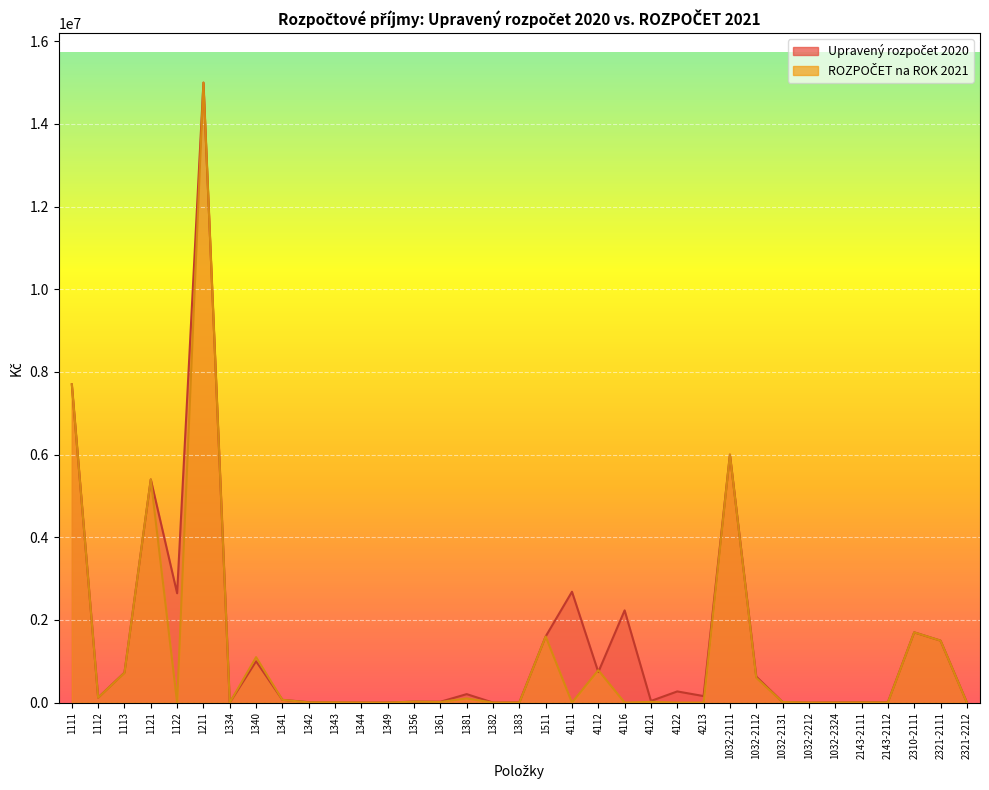

Reading right to left, transcribe all the data shown in this chart.

Upravený rozpočet 2020: 2321-2212=5000.0	2321-2111=1500000.0	2310-2111=1700000.0	2143-2112=7000.0	2143-2111=9000.0	1032-2324=4157.6	1032-2212=0.0	1032-2131=13767.3	1032-2112=630000.0	1032-2111=6000000.0	4213=157800.0	4122=270188.8	4121=39500.0	4116=2231502.0	4112=738600.0	4111=2682500.0	1511=1600000.0	1383=3760.6	1382=55.4	1381=205000.0	1361=20000.0	1356=22999.7	1349=1090.0	1344=1000.0	1343=6000.0	1342=10000.0	1341=67000.0	1340=1000000.0	1334=168.0	1211=15000000.0	1122=2645810.0	1121=5400000.0	1113=725000.0	1112=120000.0	1111=7700000.0
ROZPOČET na ROK 2021: 2321-2212=0.0	2321-2111=1500000.0	2310-2111=1700000.0	2143-2112=3000.0	2143-2111=4000.0	1032-2324=392.0	1032-2212=0.0	1032-2131=14092.3	1032-2112=600000.0	1032-2111=6000000.0	4213=0.0	4122=0.0	4121=17500.0	4116=0.0	4112=783900.0	4111=0.0	1511=1600000.0	1383=1000.0	1382=100.0	1381=100000.0	1361=15000.0	1356=23000.0	1349=0.0	1344=0.0	1343=6000.0	1342=5000.0	1341=66000.0	1340=1100000.0	1334=168.0	1211=15000000.0	1122=0.0	1121=5400000.0	1113=720000.0	1112=120000.0	1111=7700000.0